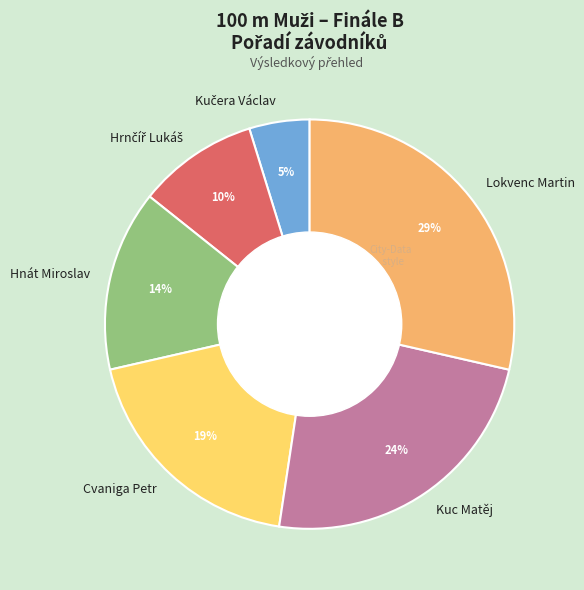

What is the largest slice in the pie chart?

Lokvenc Martin